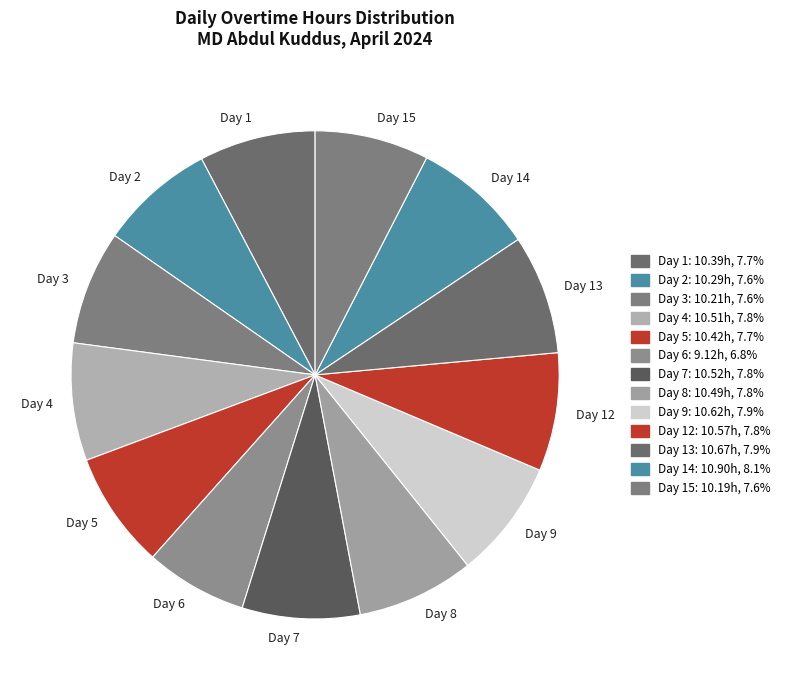

Which slice is the smallest?

Day 6